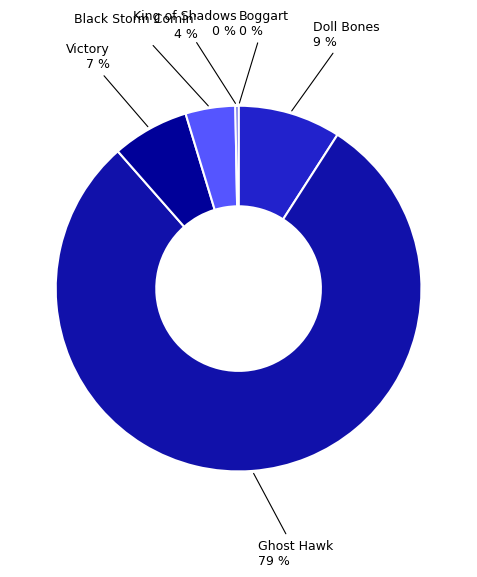

Count the number of slices in the pie.

6